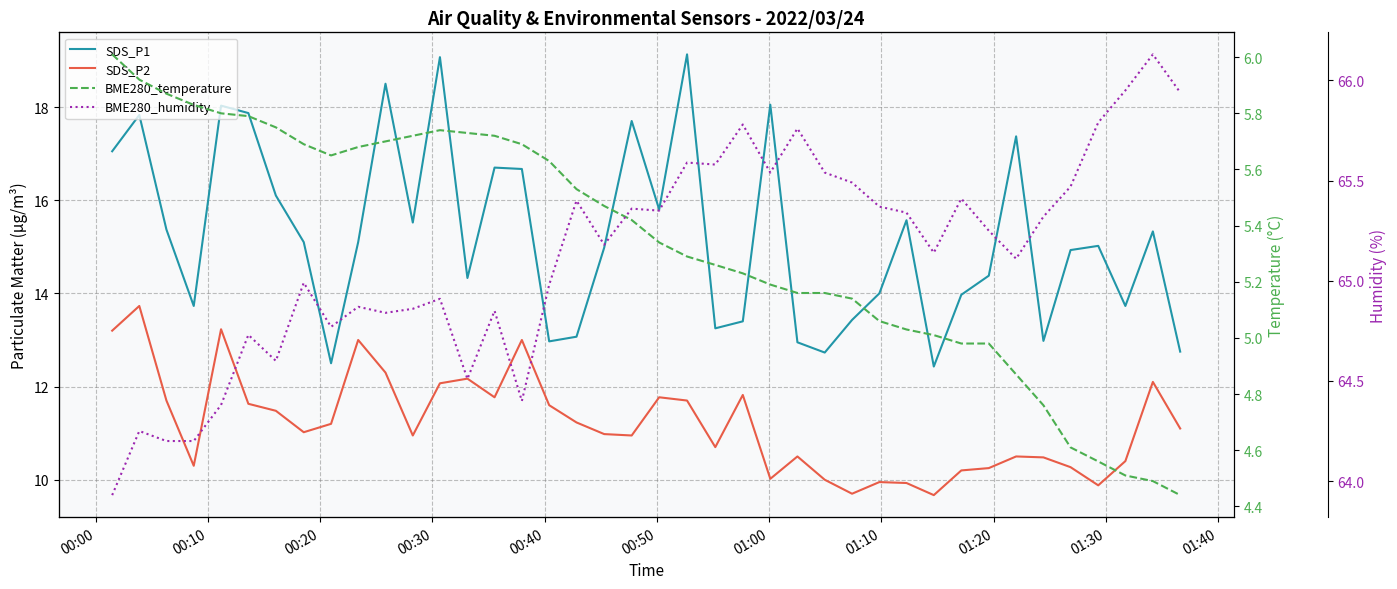

Is this an area chart (filled region under the line)?

No